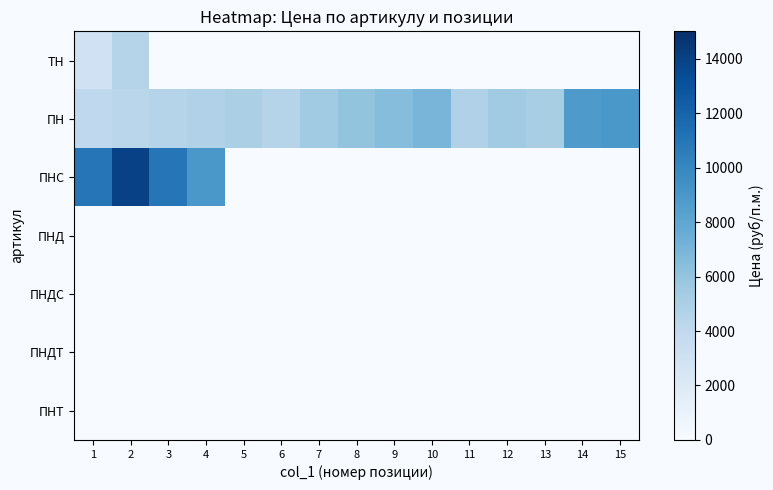

Which label corresponds to the largest value in the chart?

2